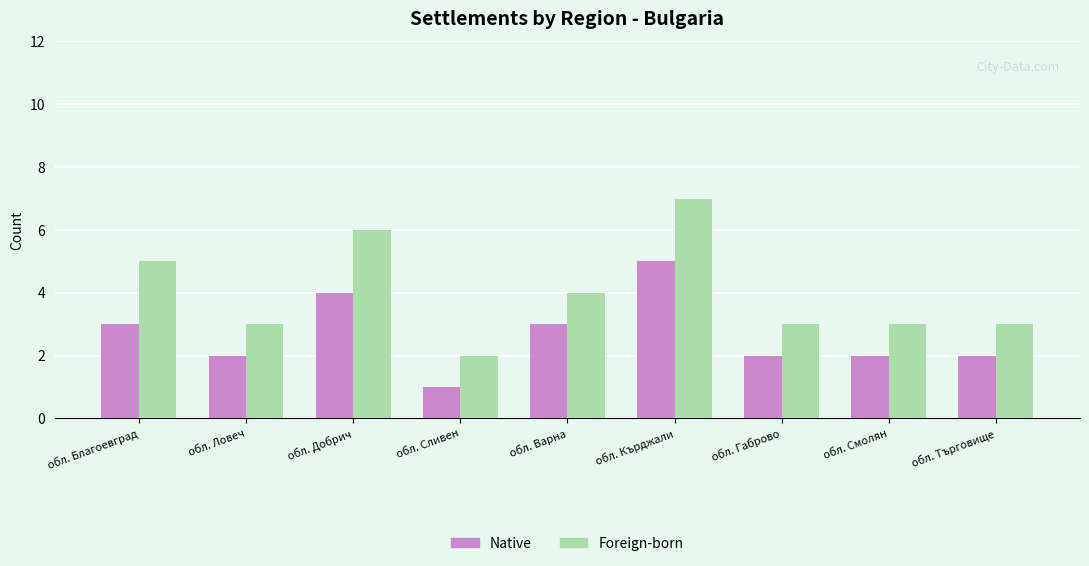

What is the sum of all Foreign-born values?

36